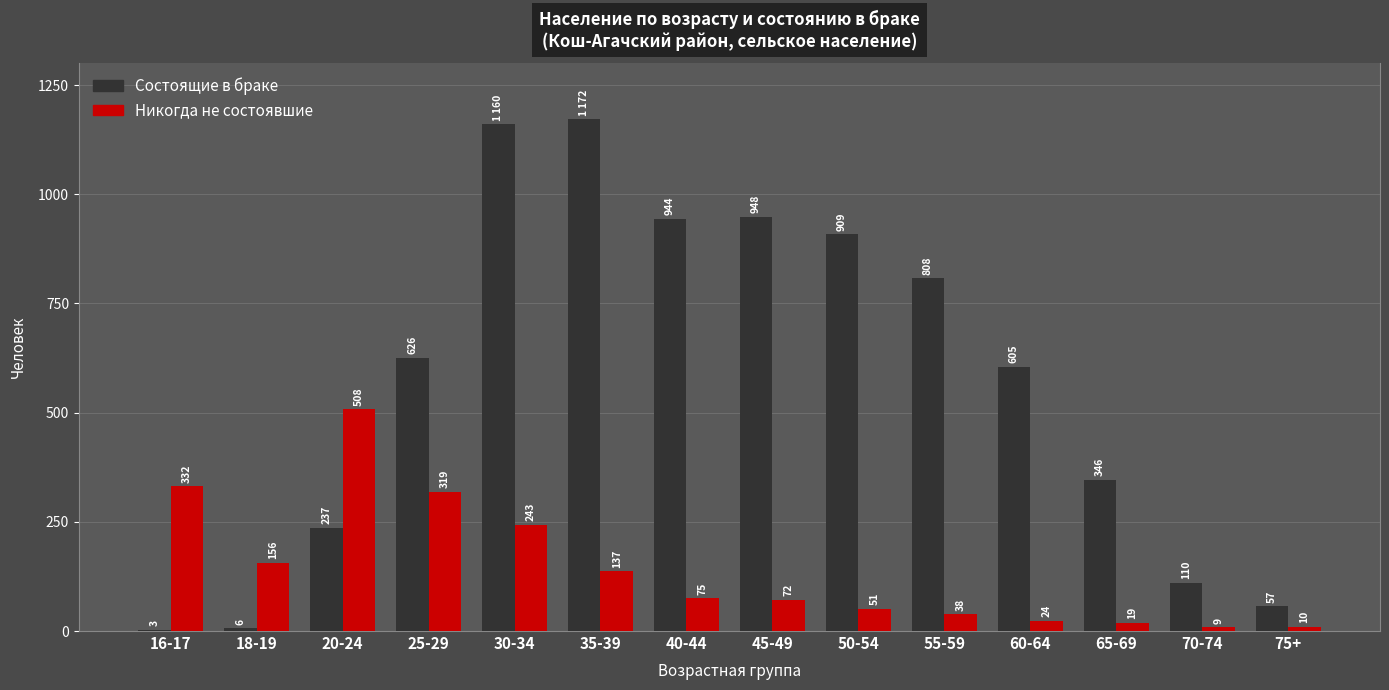

Does the chart contain stacked bars?

No